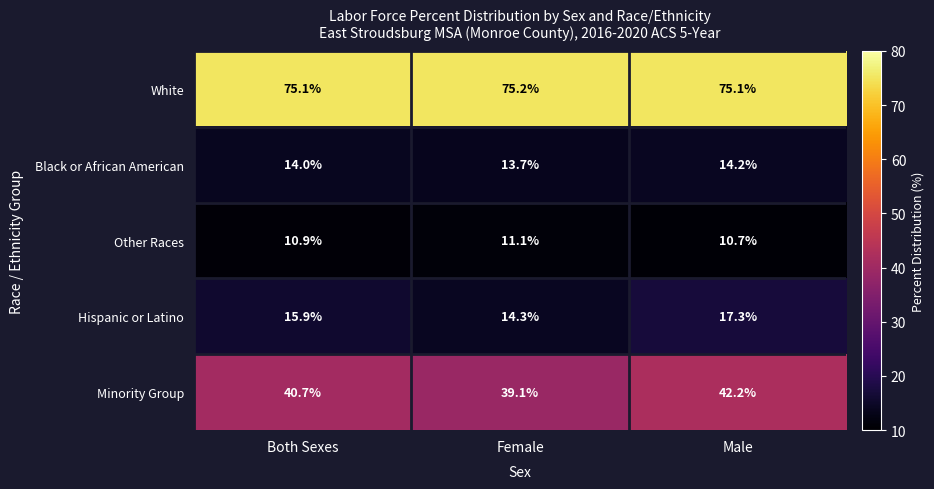

At how many categories does at least one series exceed 41?

3